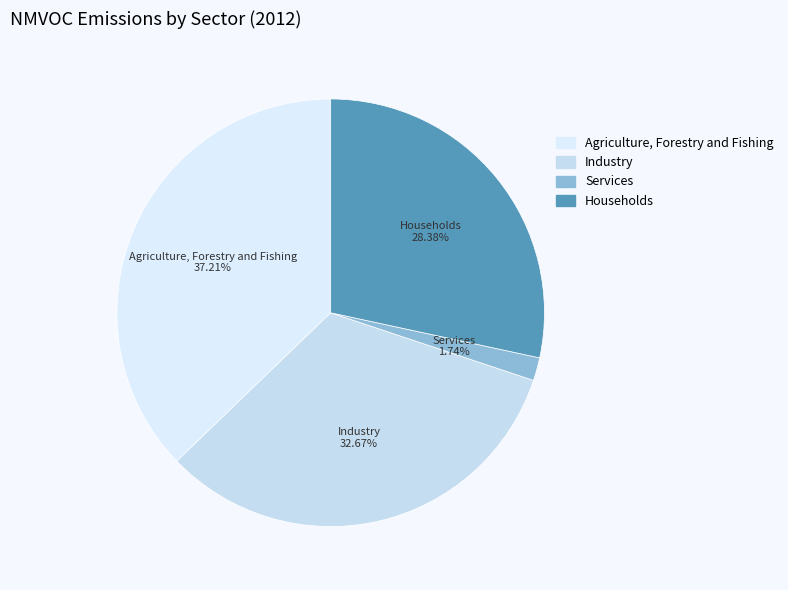

To the nearest percent, what is the difference between the Services and Industry slice percentages?

31%